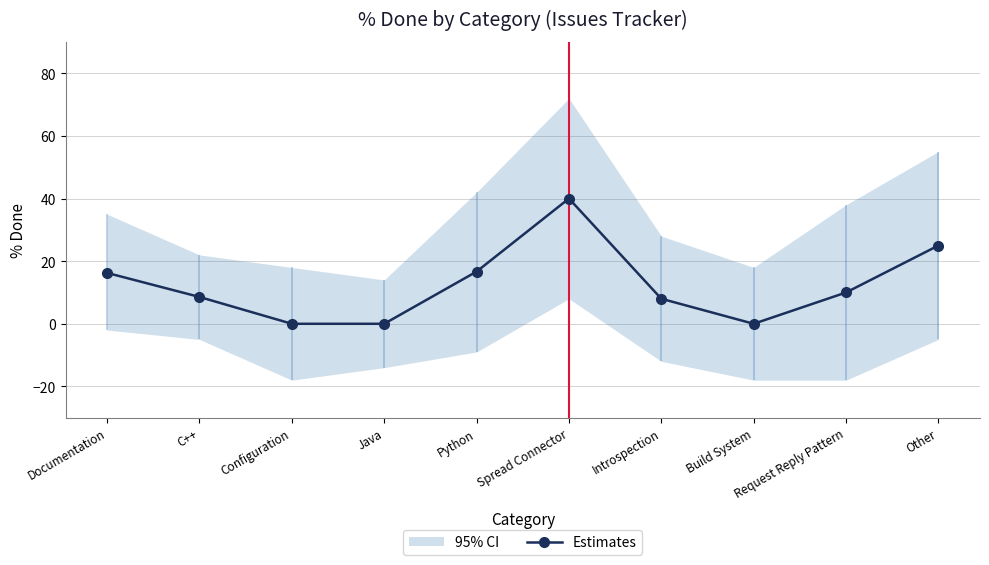

What position from the right is Java?

7